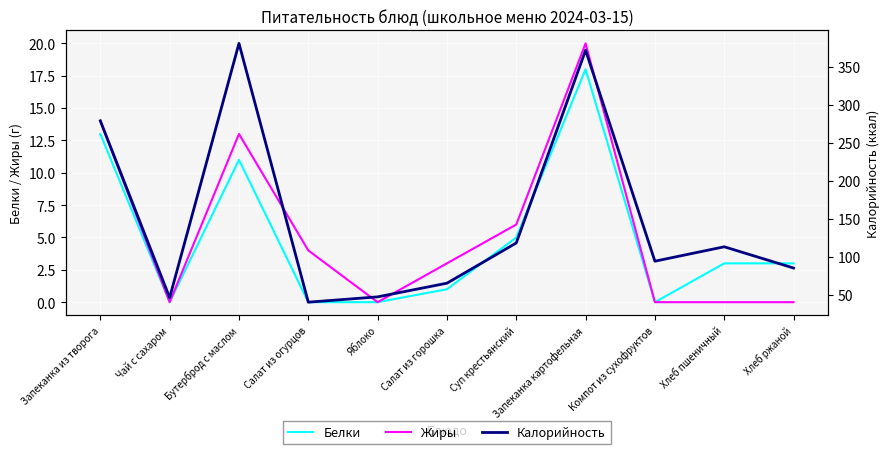

Is this an area chart (filled region under the line)?

No